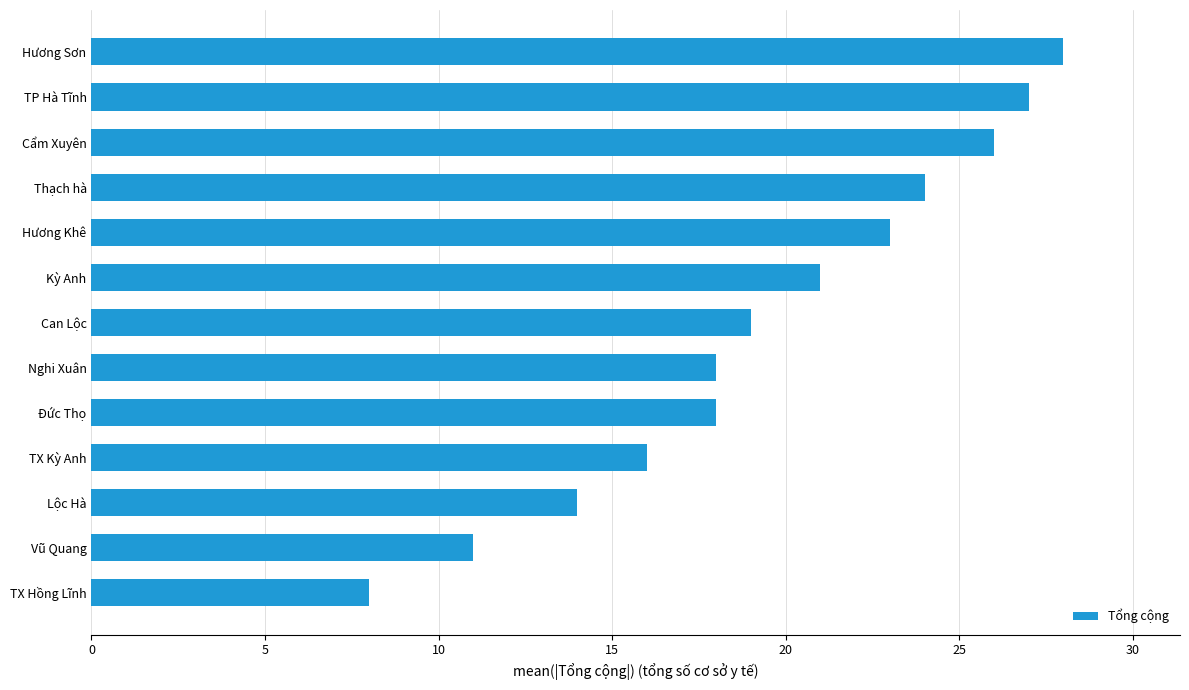

What is the change in value from TX Kỳ Anh to Hương Khê?

+7